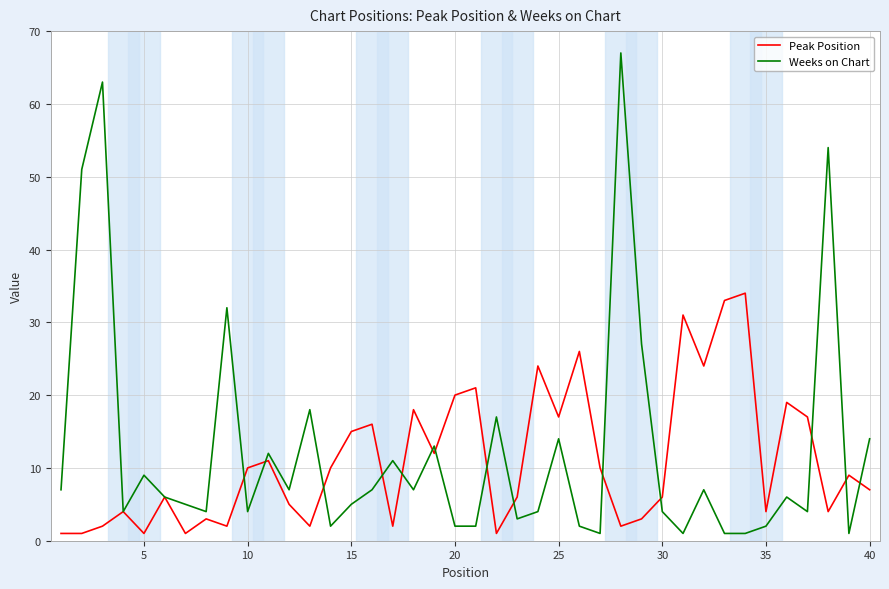

Does the chart display data point markers on the line(s)?

No